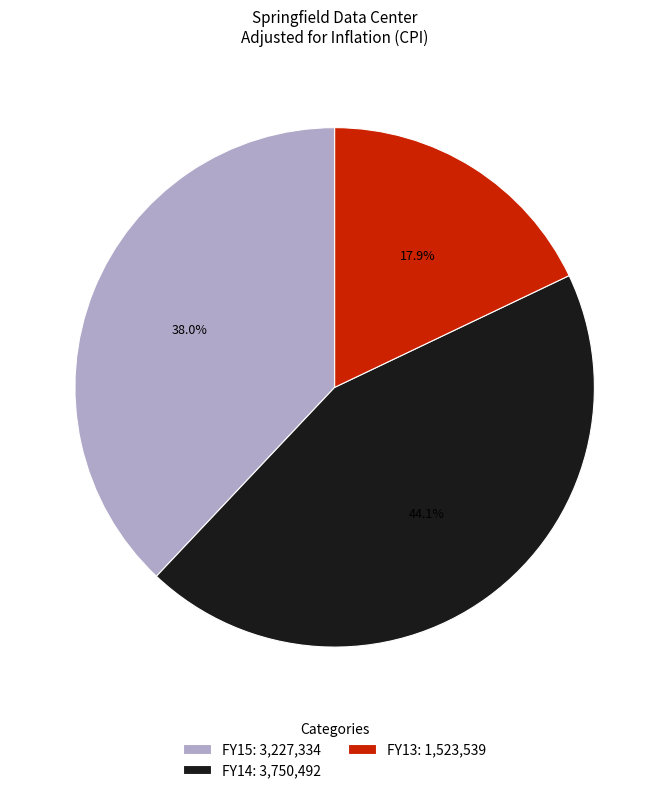

Between FY14 and FY15, which is larger?

FY14